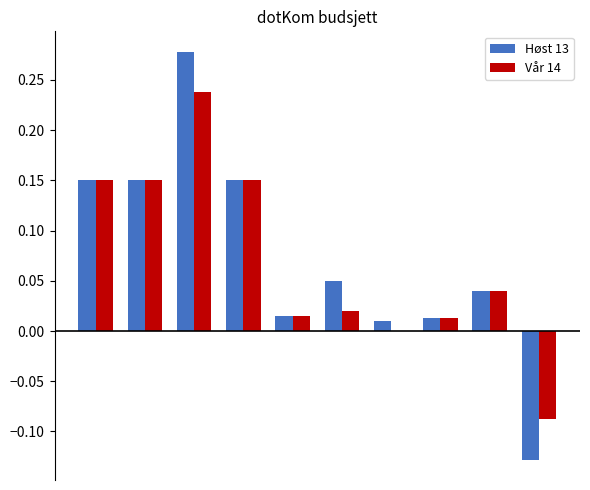

Are the bars grouped side by side (vs. stacked)?

Yes